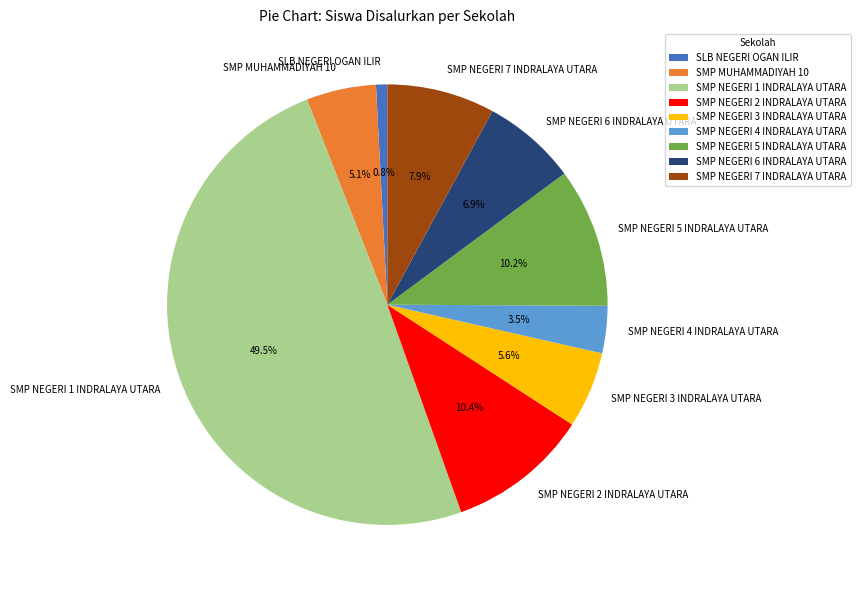

Which category has the biggest portion of the pie?

SMP NEGERI 1 INDRALAYA UTARA